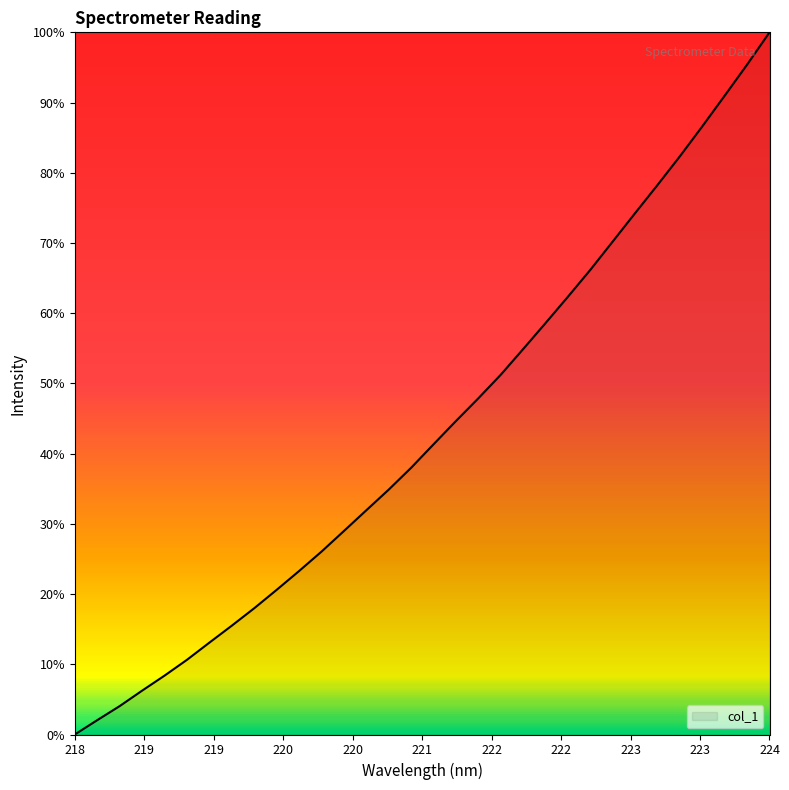

Does the chart display data point markers on the line(s)?

No